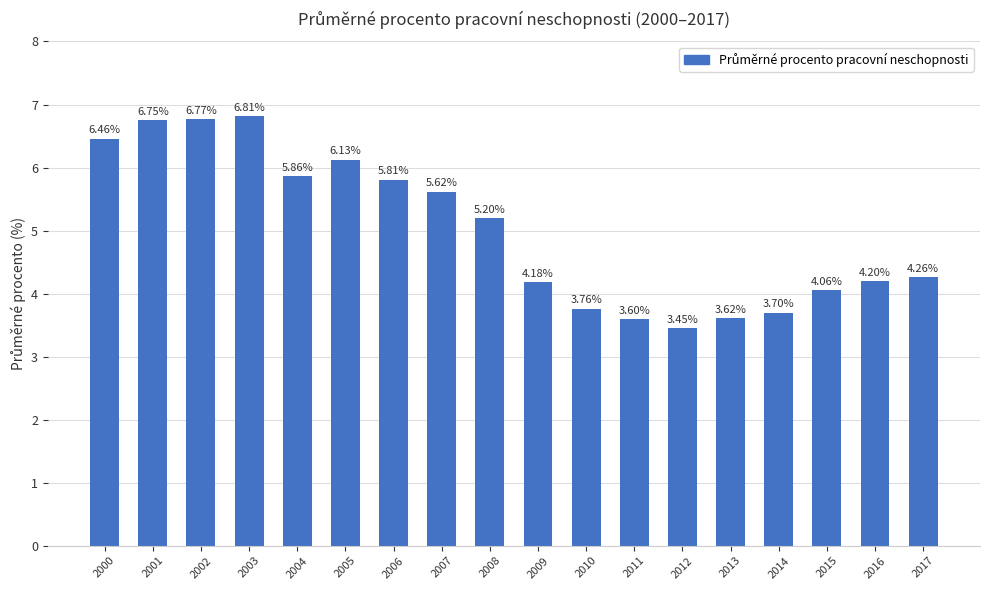

The chart shows a value of 2.5 at 2014. True or false?

False